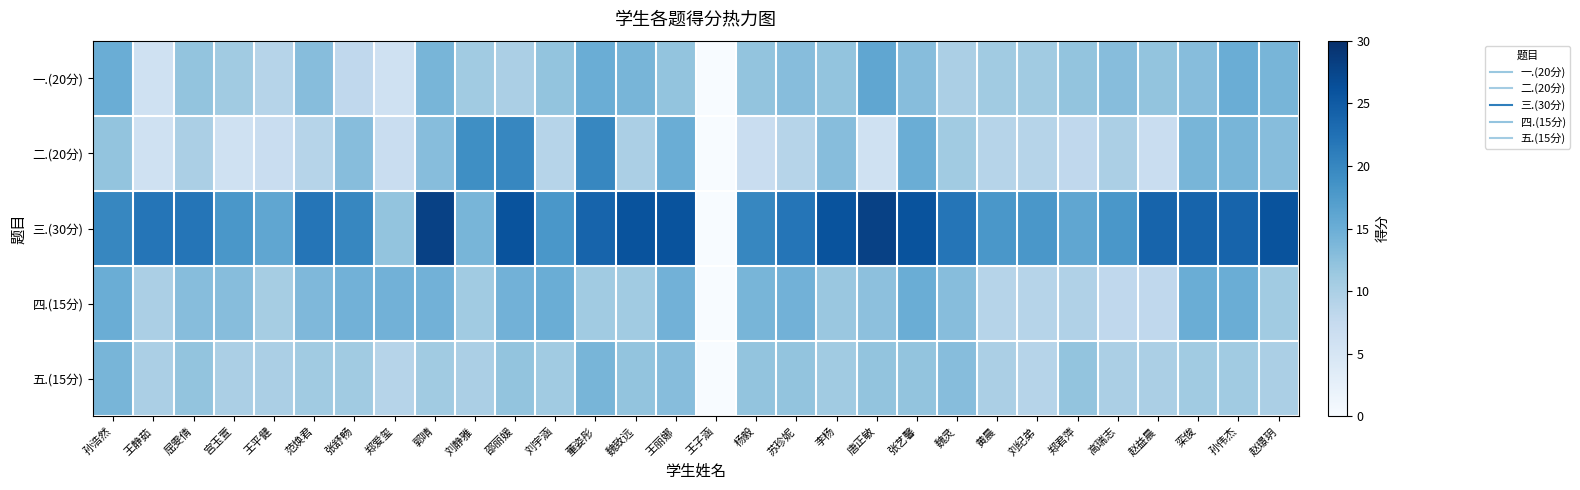

Which label corresponds to the largest value in the chart?

郭晴